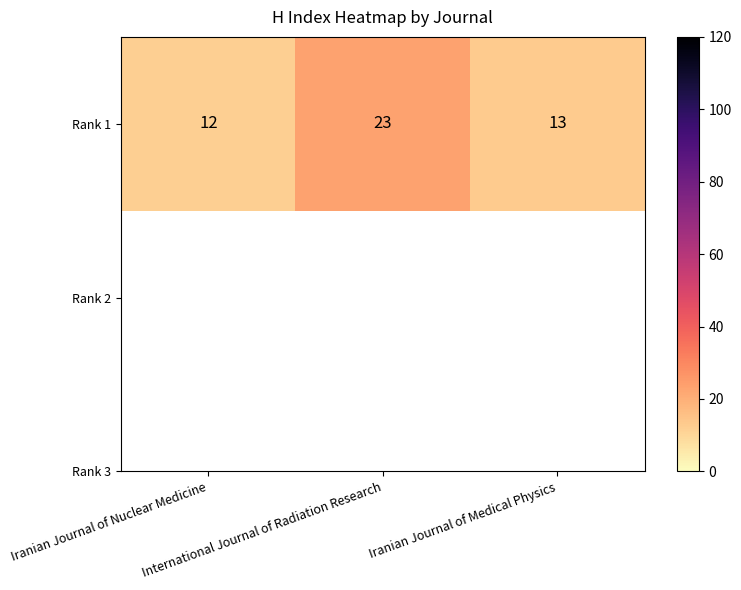

Which category has the highest value across all series?

International Journal of Radiation Research